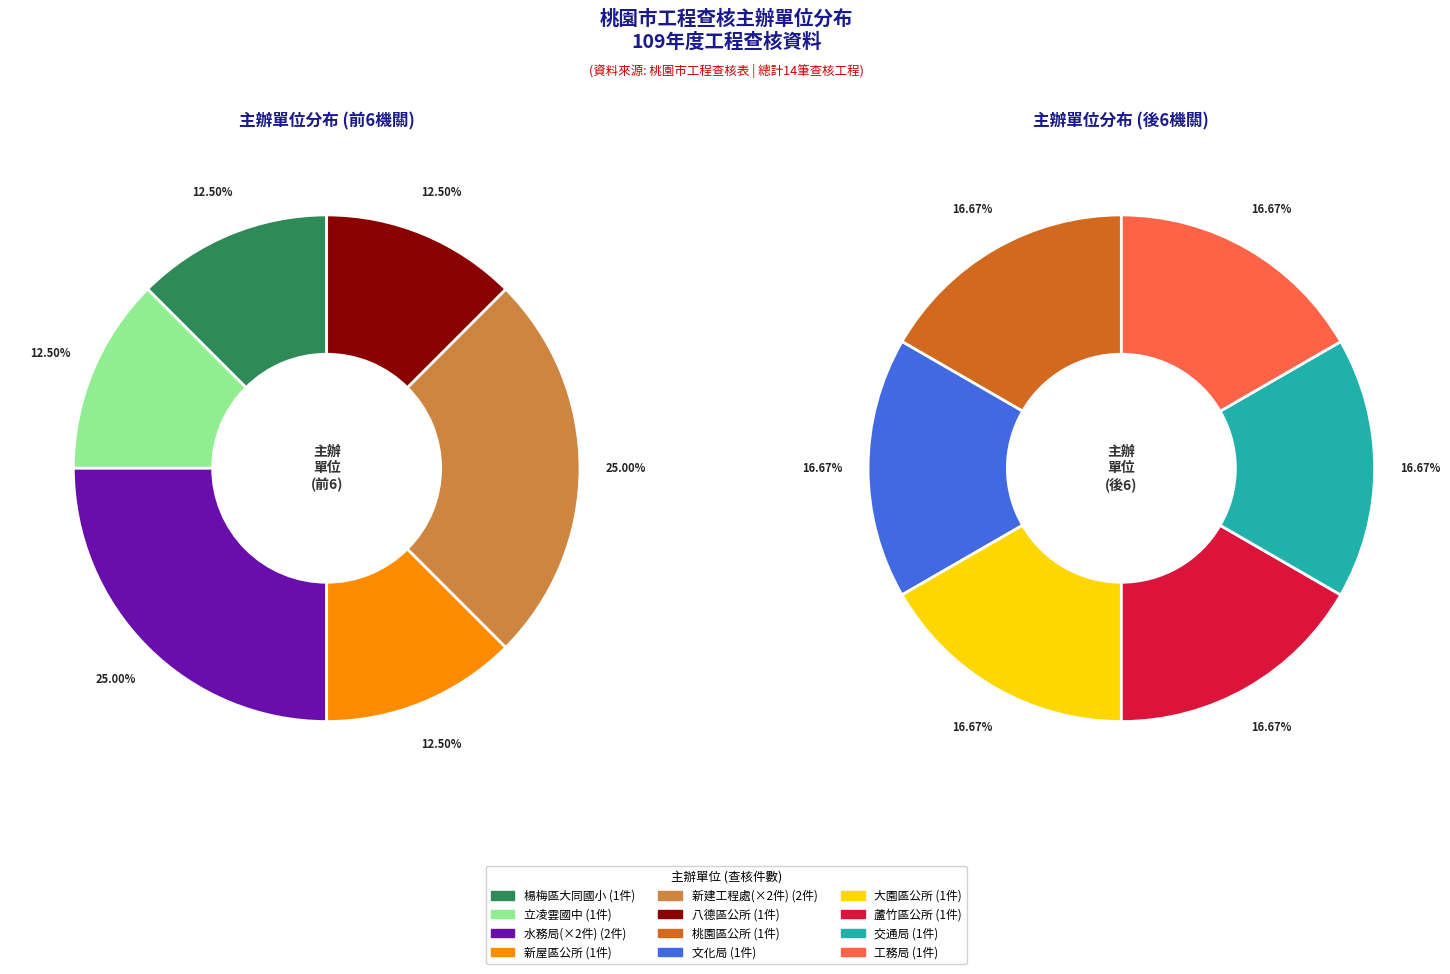

How much of the chart is everything except 桃園市政府新建工程處?

85.7%